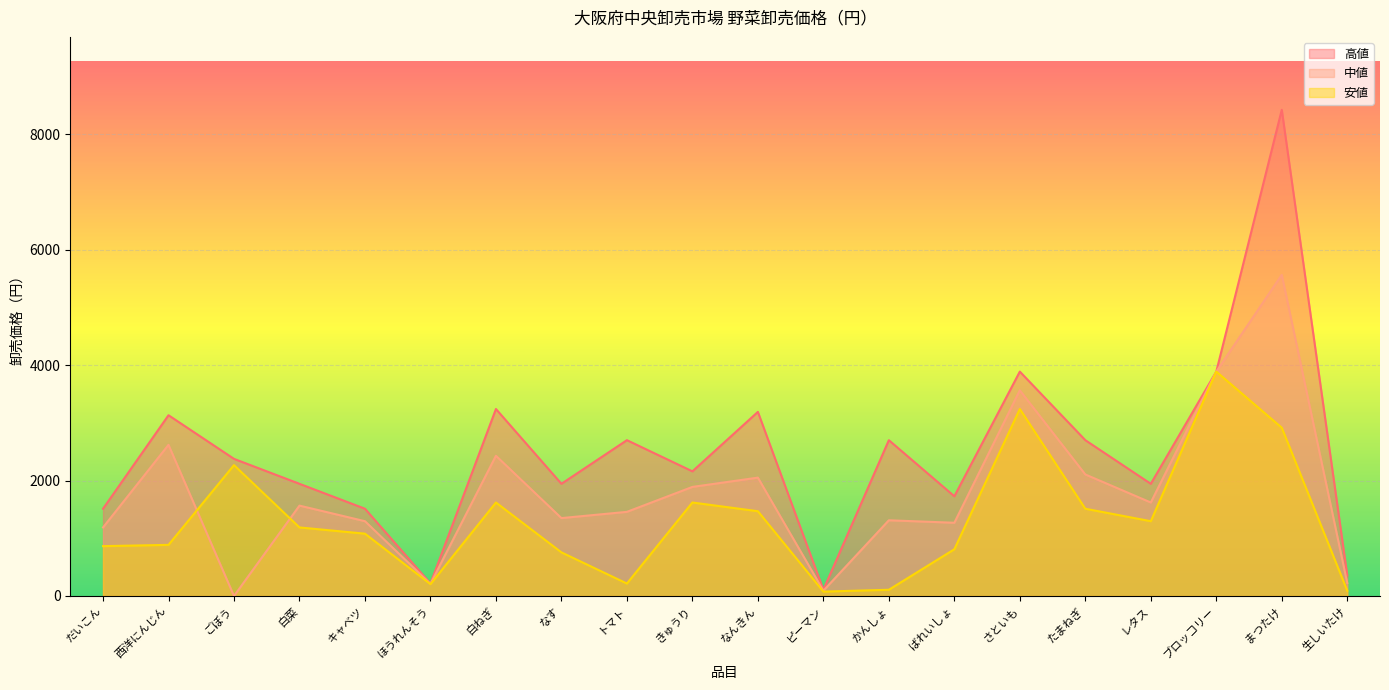

Reading left to right, extract all data points from this chart.

高値: 1512	3132	2376	1944	1512	216	3240	1944	2700	2160	3190	108	2700	1728	3888	2700	1944	3888	8424	356
中値: 1188	2619	0	1566	1296	211	2430	1350	1458	1890	2051	92	1312	1269	3564	2106	1620	3888	5565	224
安値: 864	886	2268	1188	1080	205	1620	756	216	1620	1469	76	108	810	3240	1512	1296	3888	2916	92